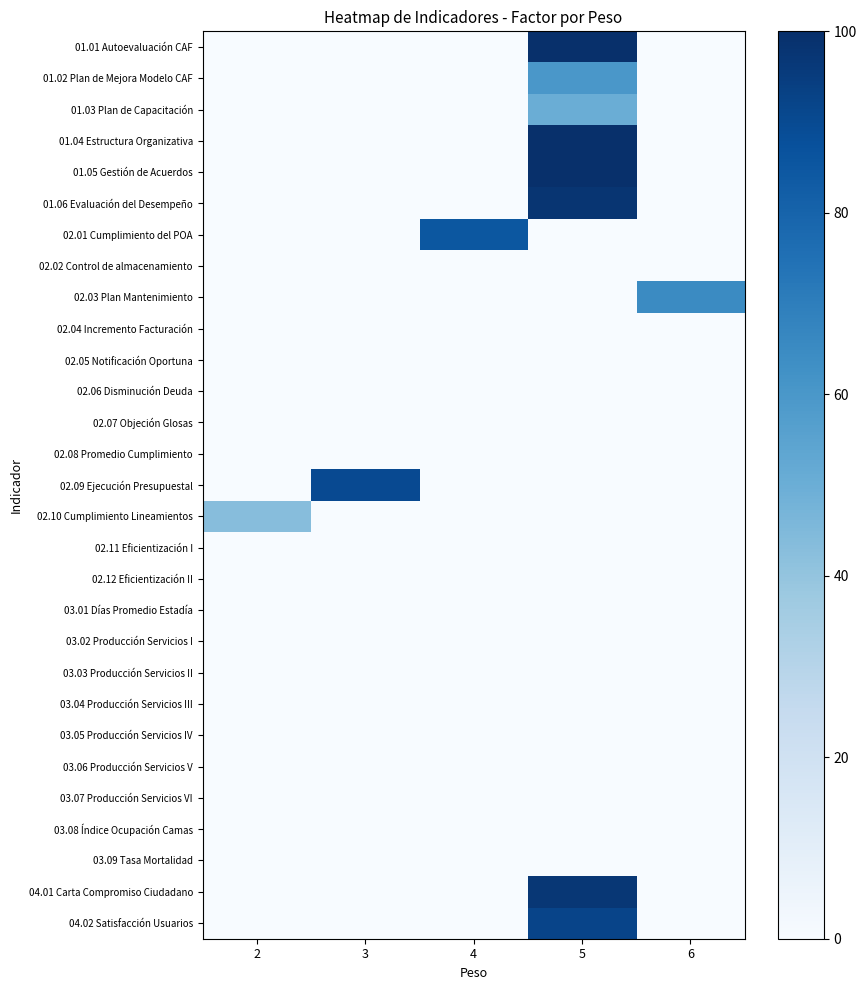

What is the difference between the highest and lowest values at 4?

85